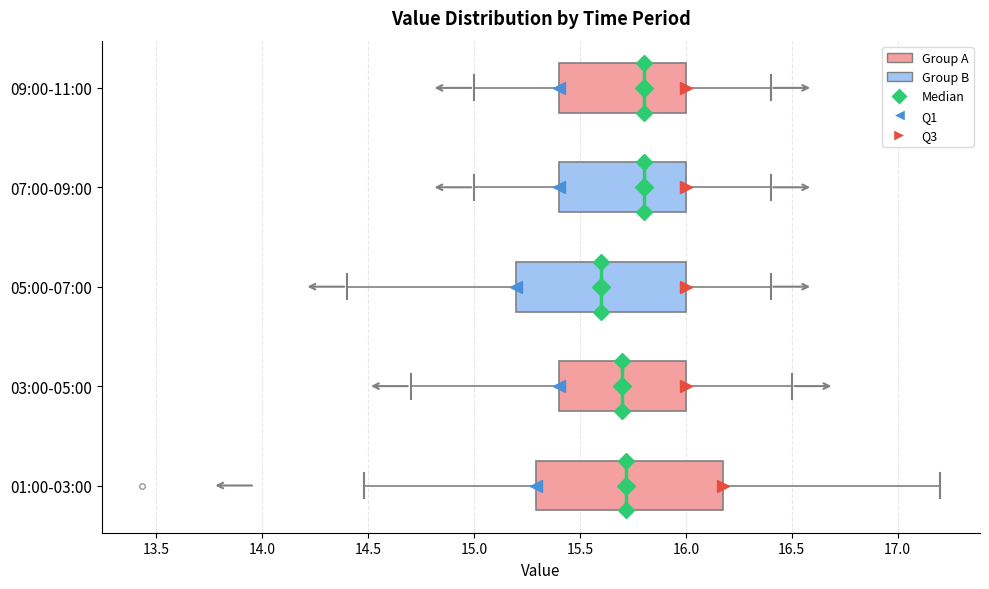

Reading bottom to top, transcribe this box plot: for each box, give where its median line is, the range the box spans, and where its two whiskers end, as read against the x-axis. The values are not printed on the chart, so give them approximately, as read against the axis.

01:00-03:00: median 15.7, box 15.3 to 16.2, whiskers 14.5 to 17.2
03:00-05:00: median 15.7, box 15.4 to 16.0, whiskers 14.7 to 16.5
05:00-07:00: median 15.6, box 15.2 to 16.0, whiskers 14.4 to 16.4
07:00-09:00: median 15.8, box 15.4 to 16.0, whiskers 15.0 to 16.4
09:00-11:00: median 15.8, box 15.4 to 16.0, whiskers 15.0 to 16.4